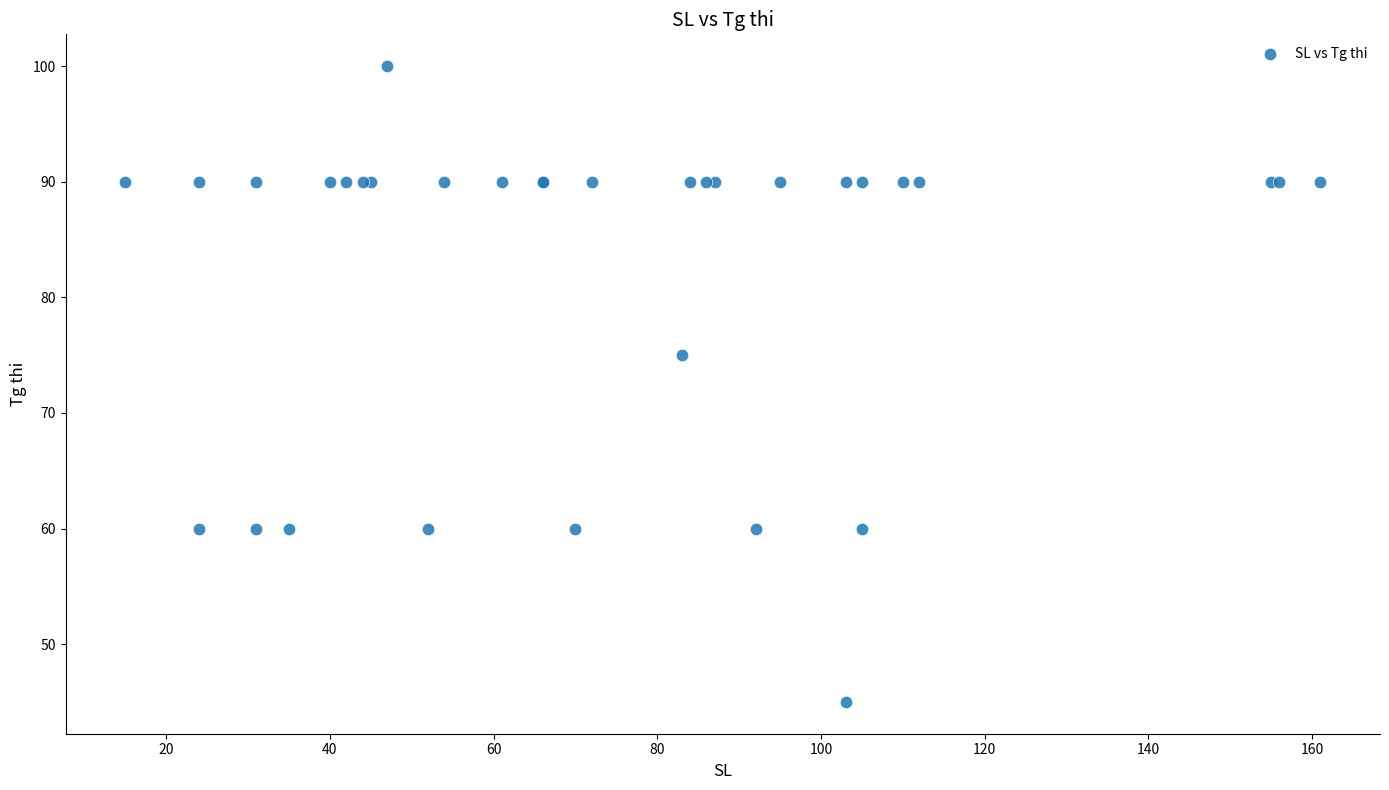

What Y value in the scatter plot is closest to 72?

75